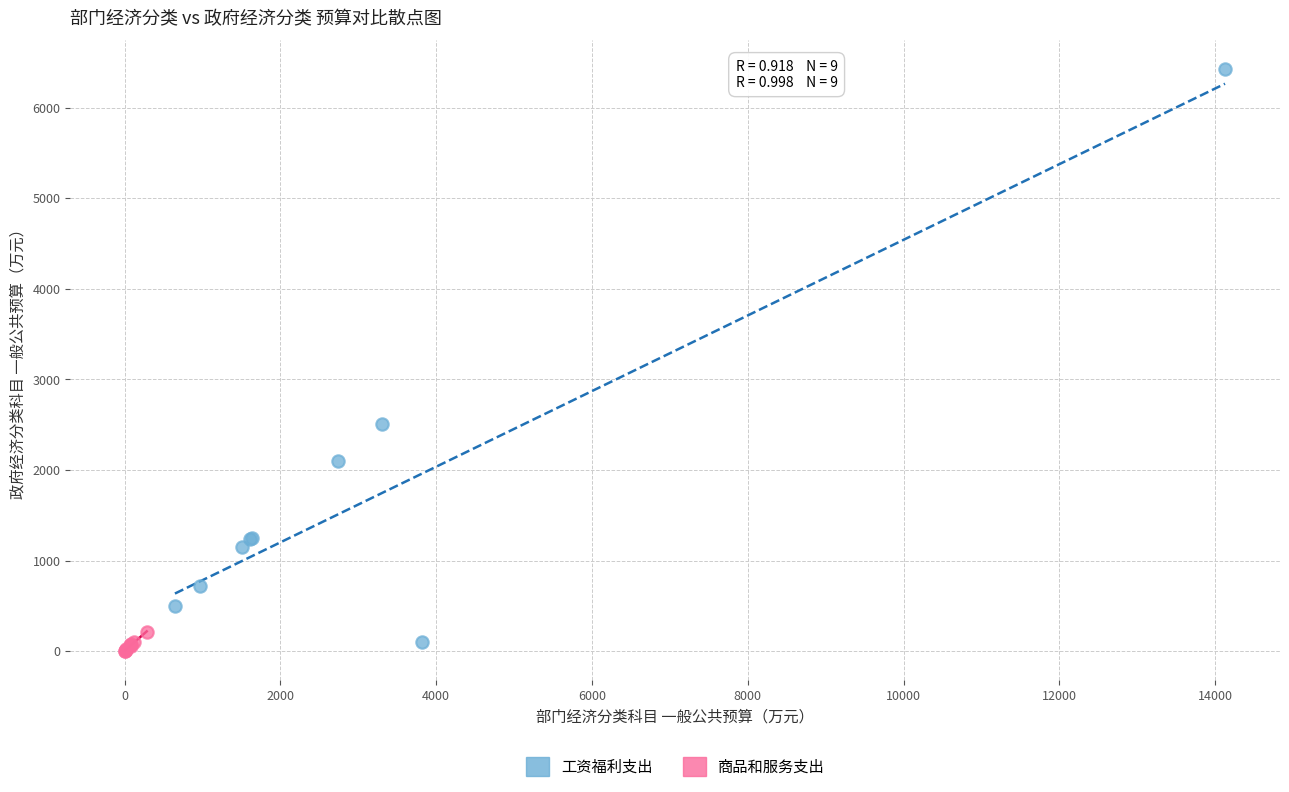

Which series reaches the minimum Y coordinate?

商品和服务支出